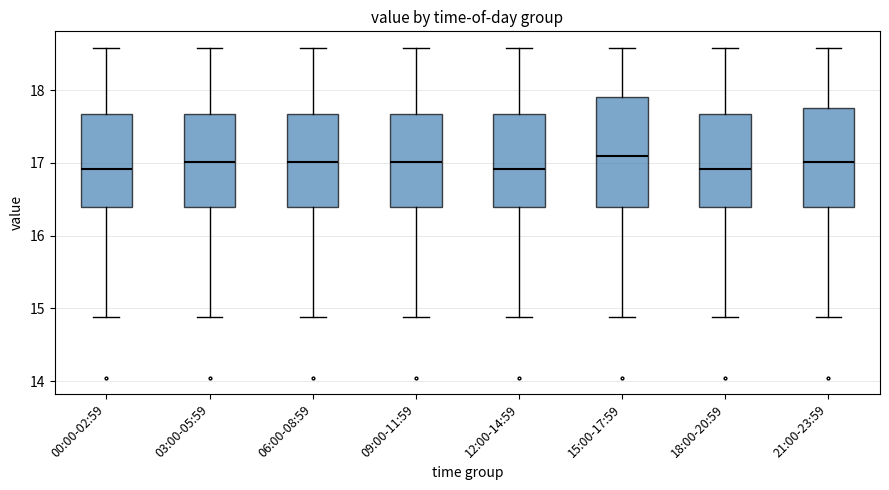

Where does the lower whisker of the box for 09:00-11:59 end on the y-axis? The values are not printed on the chart, so give them approximately, as read against the axis.

14.9